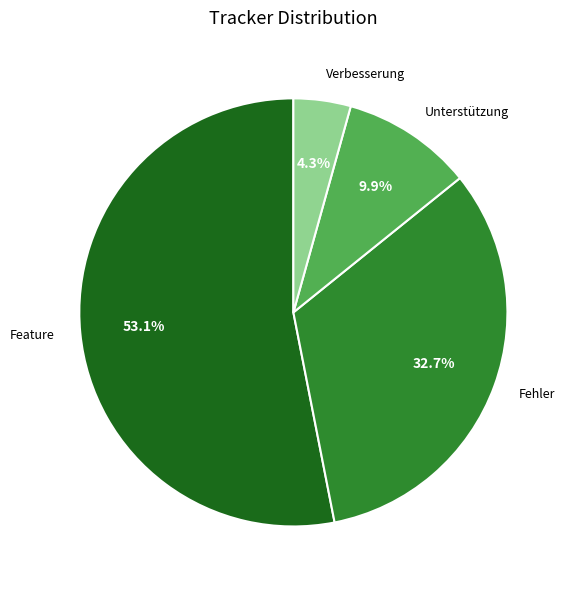

How many slices are in this pie chart?

4